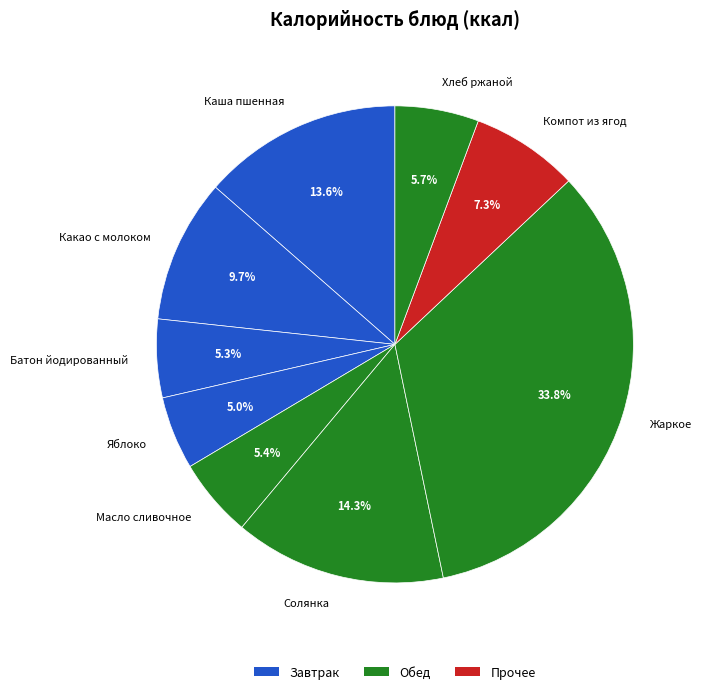

What percentage is the Масло сливочное slice, to the nearest percent?

5%